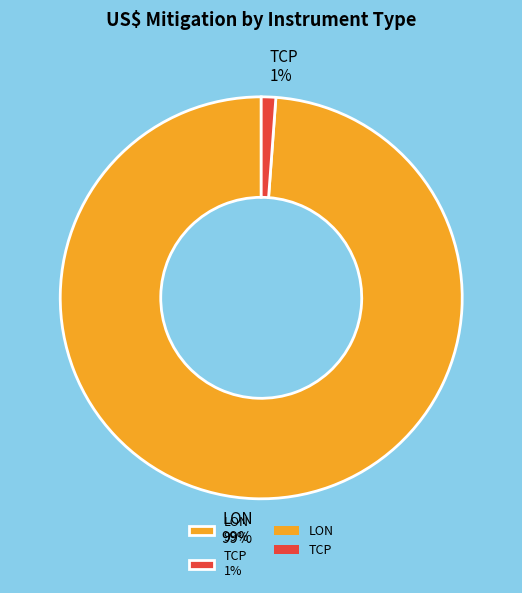

Count the number of slices in the pie.

2